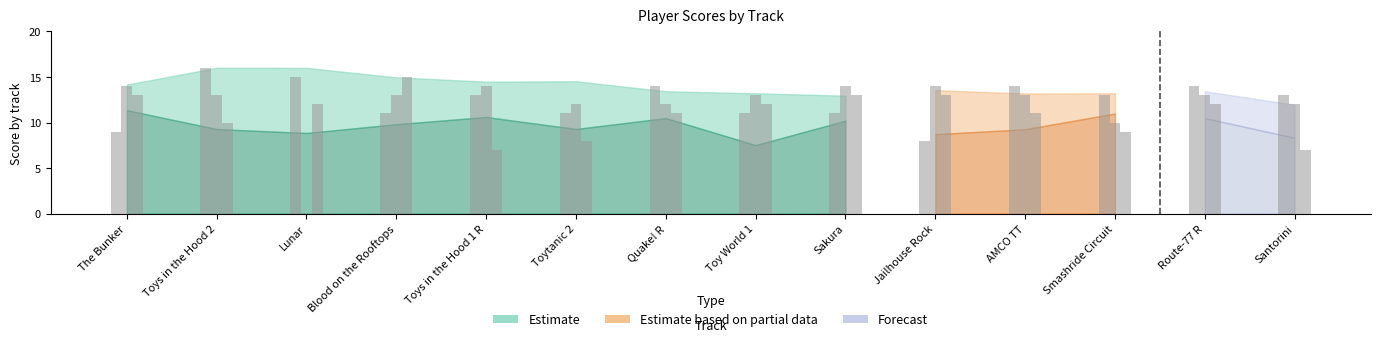

How many data points are above 13?

5